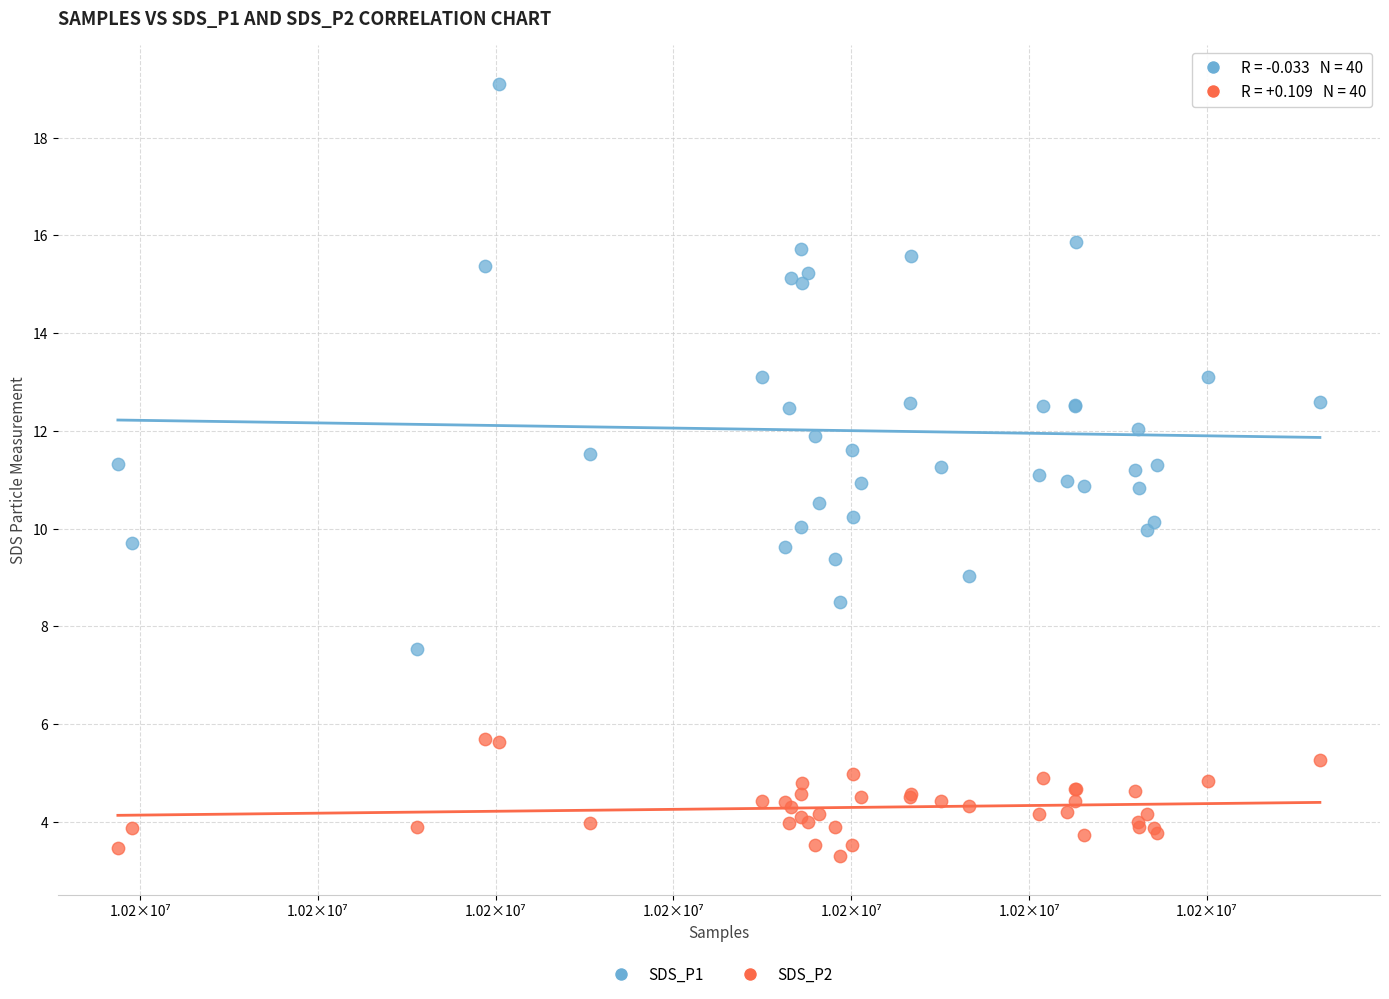

Which series contains the lowest Y value?

SDS_P2